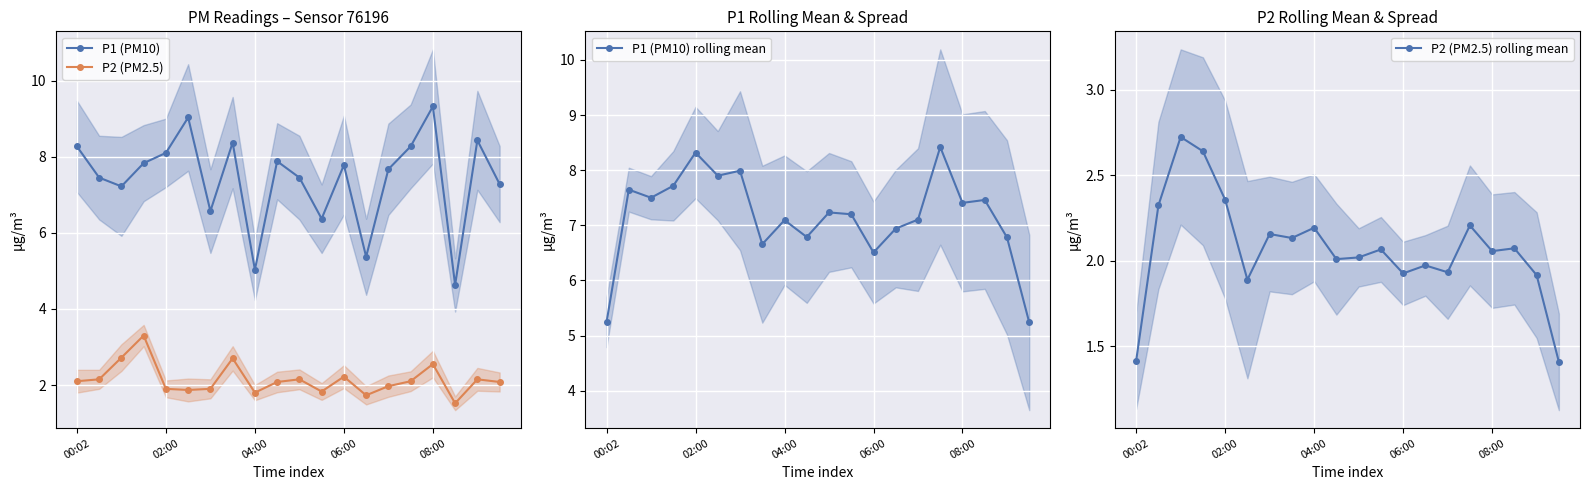

Reading left to right, transcribe all the data shown in this chart.

P1 (PM10): 8.3	7.5	7.2	7.8	8.1	9.0	6.6	8.4	5.0	7.9	7.5	6.4	7.8	5.4	7.7	8.3	9.3	4.6	8.4	7.3
P2 (PM2.5): 2.1	2.1	2.7	3.3	1.9	1.9	1.9	2.7	1.8	2.1	2.1	1.8	2.2	1.7	2.0	2.1	2.5	1.5	2.1	2.1
P1 (PM10) rolling mean: 5.2	7.6	7.5	7.7	8.3	7.9	8.0	6.7	7.1	6.8	7.2	7.2	6.5	6.9	7.1	8.4	7.4	7.5	6.8	5.2
P2 (PM2.5) rolling mean: 1.4	2.3	2.7	2.6	2.4	1.9	2.2	2.1	2.2	2.0	2.0	2.1	1.9	2.0	1.9	2.2	2.1	2.1	1.9	1.4